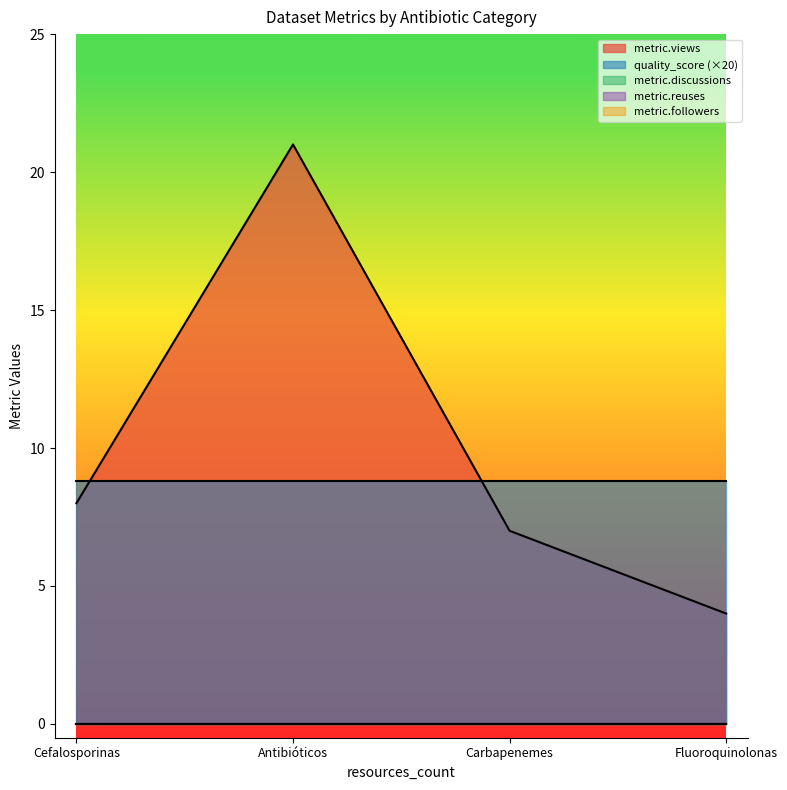

List the labels in order of metric.reuses value, smallest first.

Cefalosporinas, Antibióticos, Carbapenemes, Fluoroquinolonas